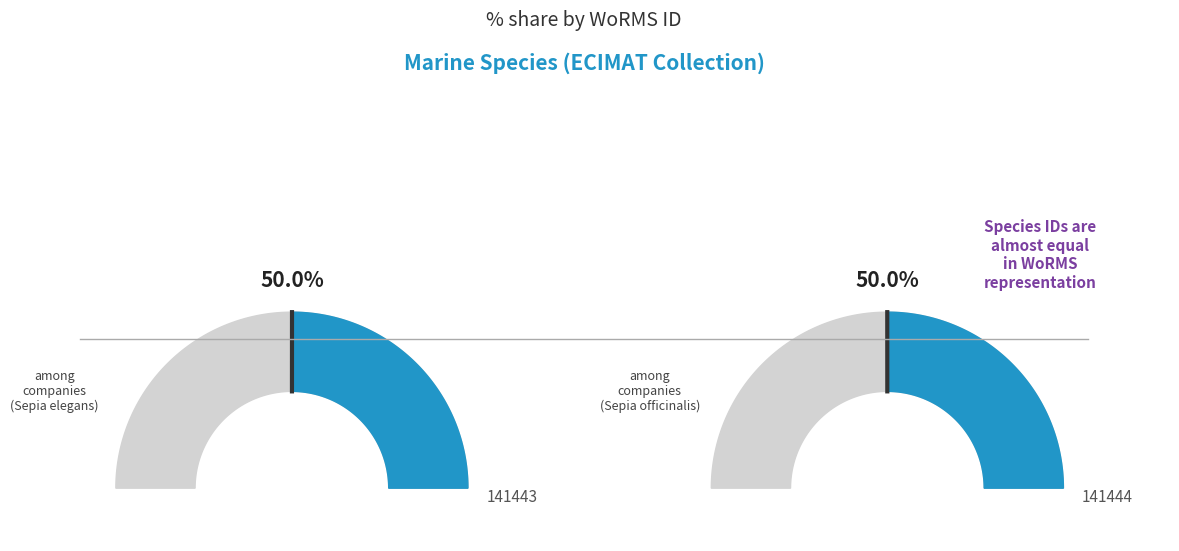

What percentage is NOT represented by Sepia officinalis (EMR133)?

50.0%